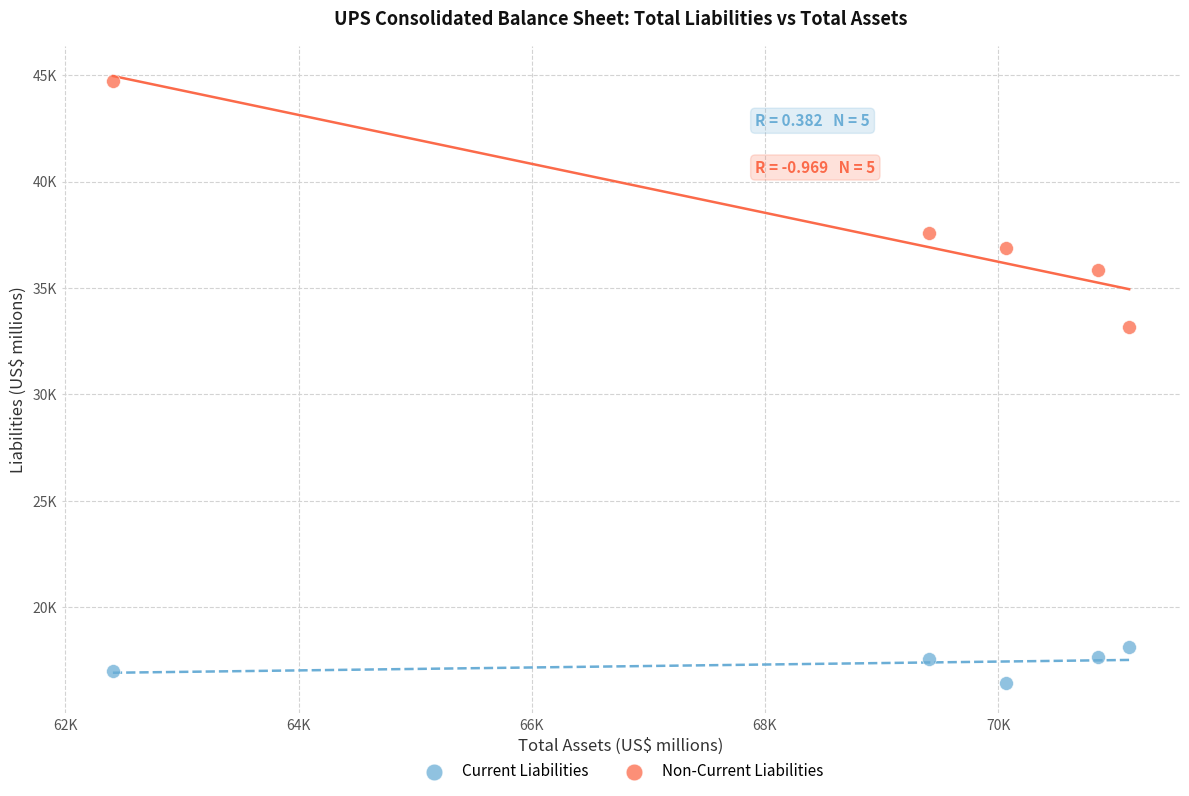

What are all the series names shown in the legend?

Current Liabilities, Non-Current Liabilities